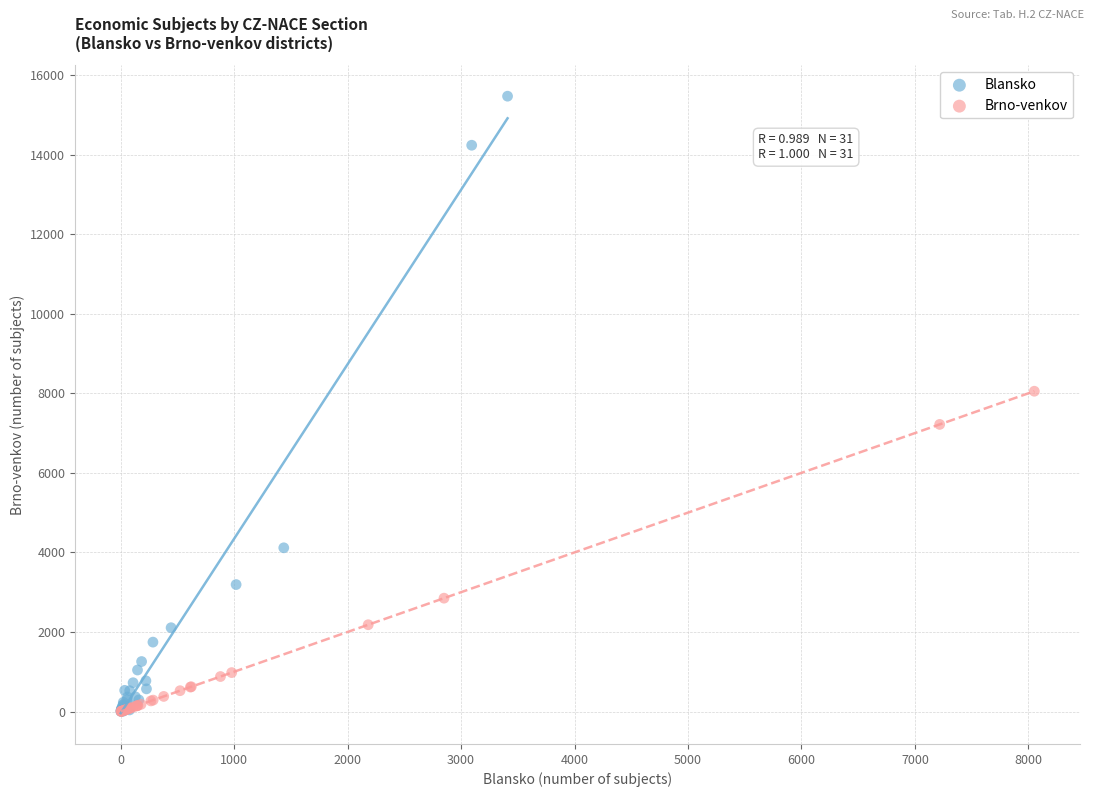

Which series has the widest spread of Y values?

Blansko